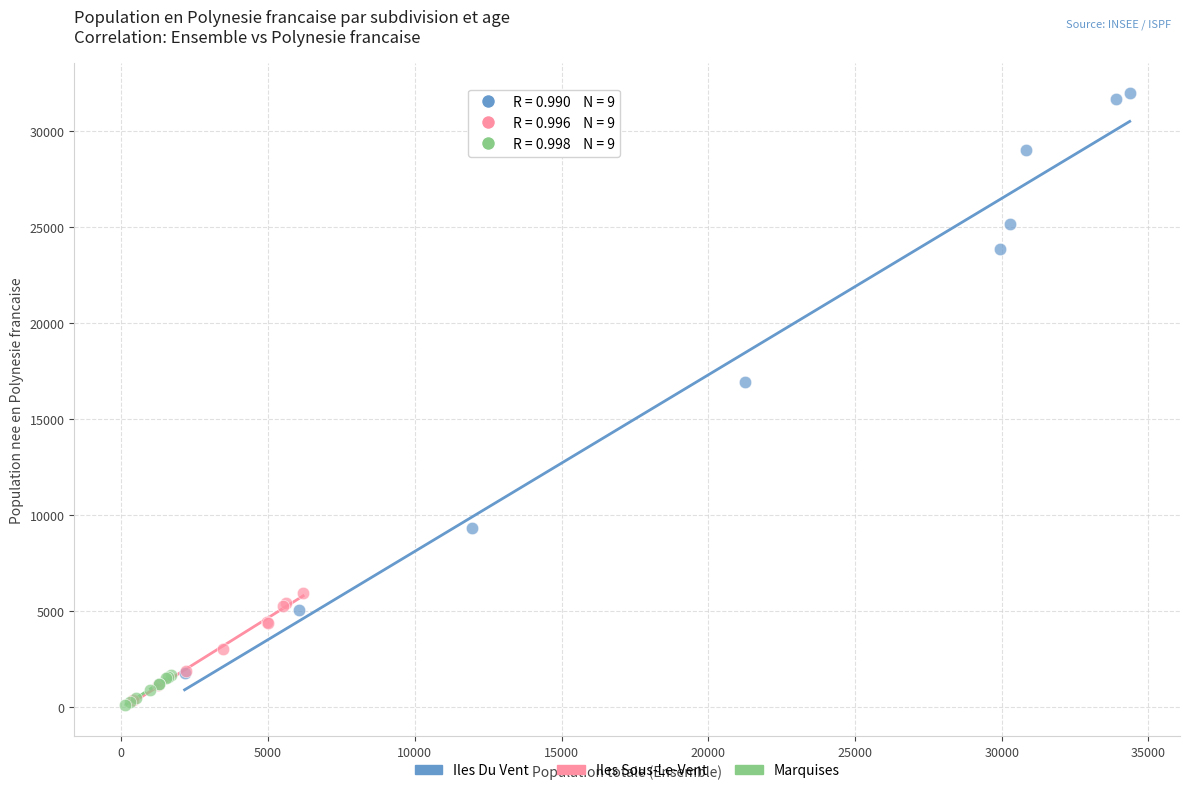

Which series has the largest Y range (max minus min)?

Iles Du Vent